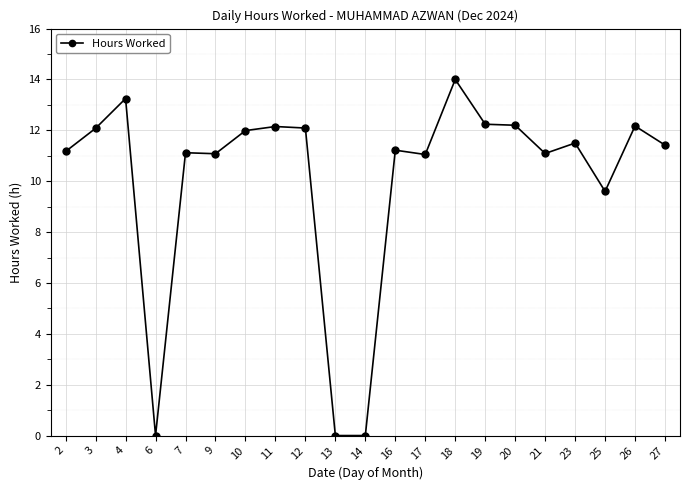

How many series are shown in this chart?

1